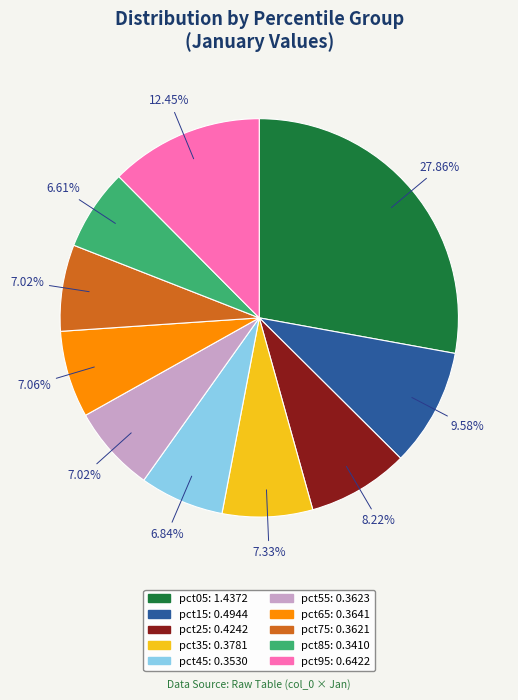

To the nearest percent, what percentage of the pie is pct65?

7%